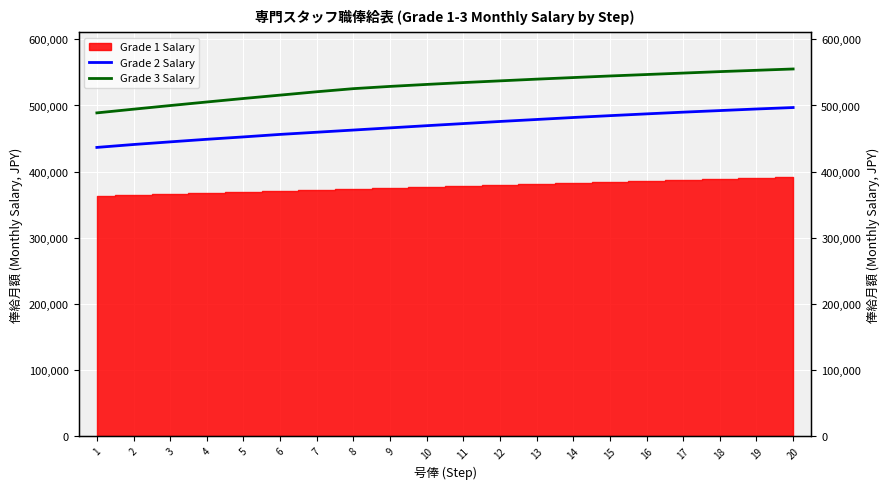

How many categories are shown in the chart?

20